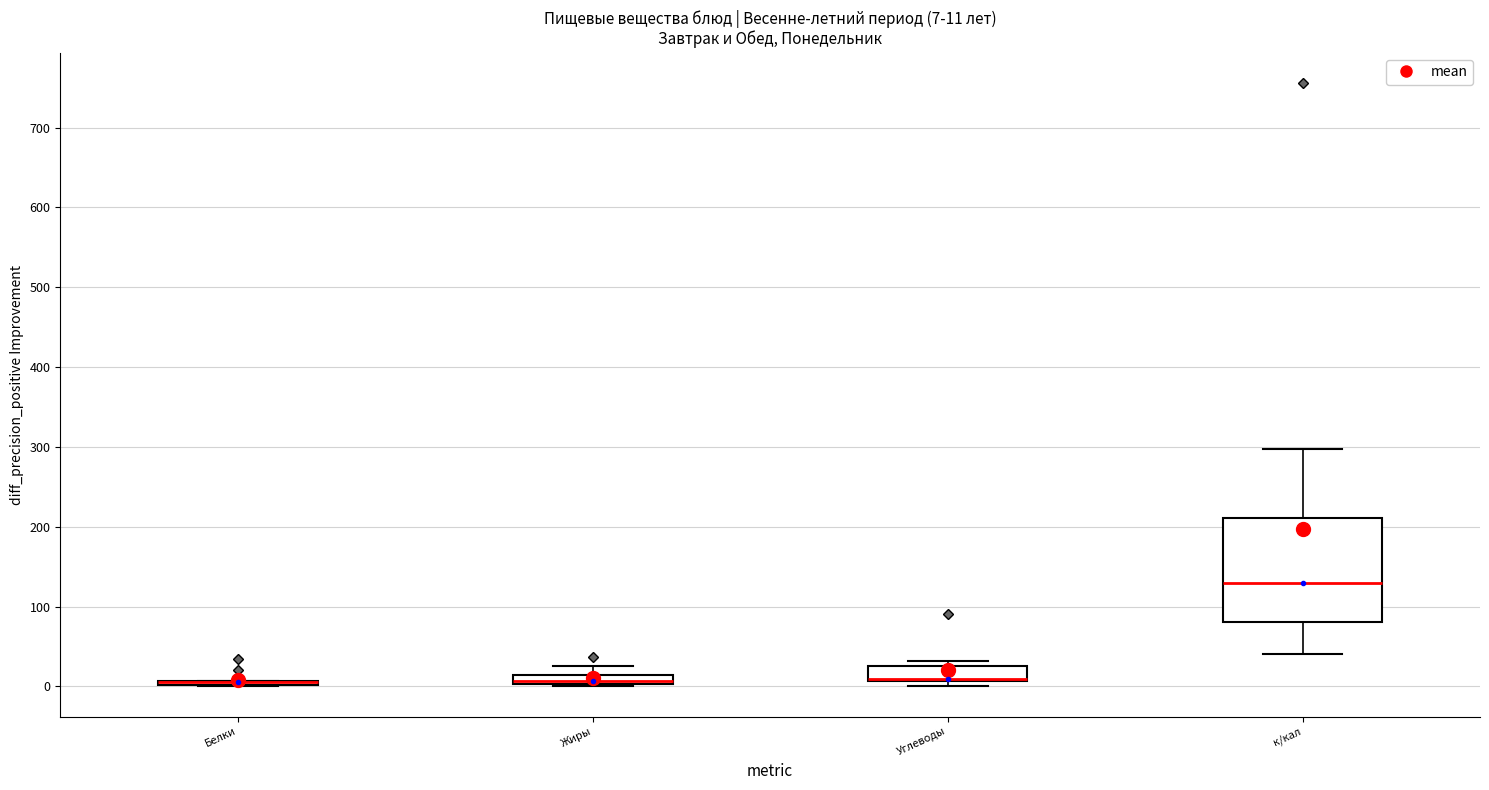

Comparing the boxes themselves (not the whiskers), which one is the tallest?

к/кал